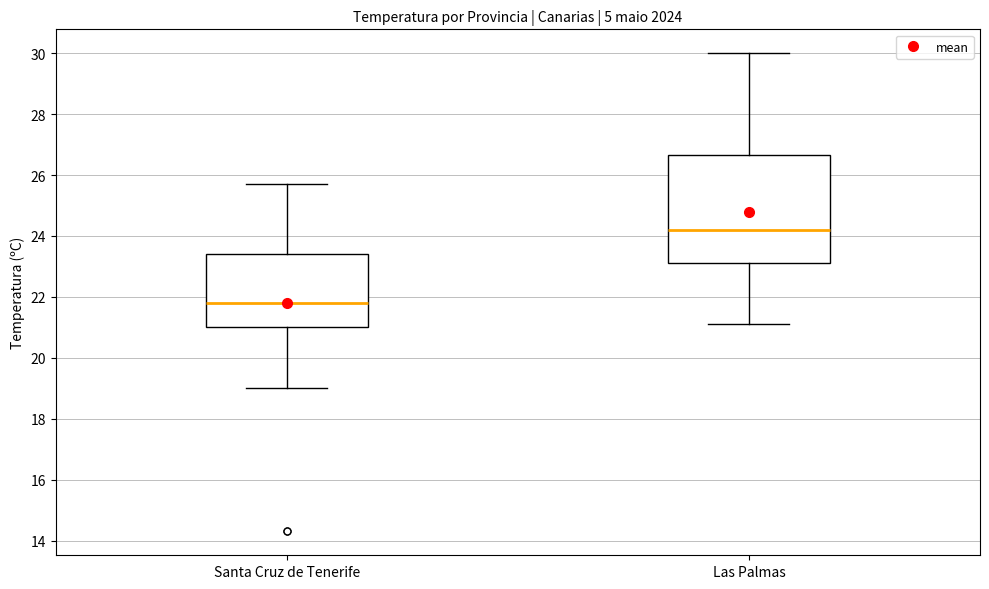

Where is the upper edge of the box for Las Palmas on the y-axis? The values are not printed on the chart, so give them approximately, as read against the axis.

26.6